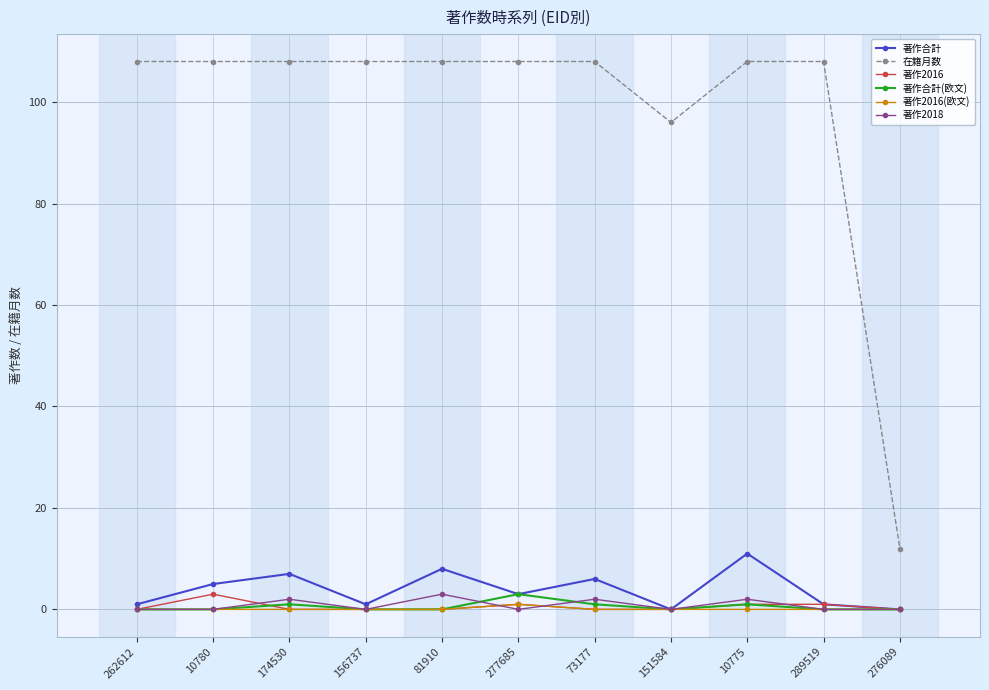

True or false: 著作2016(欧文) and 在籍月数 cross at least once.

False